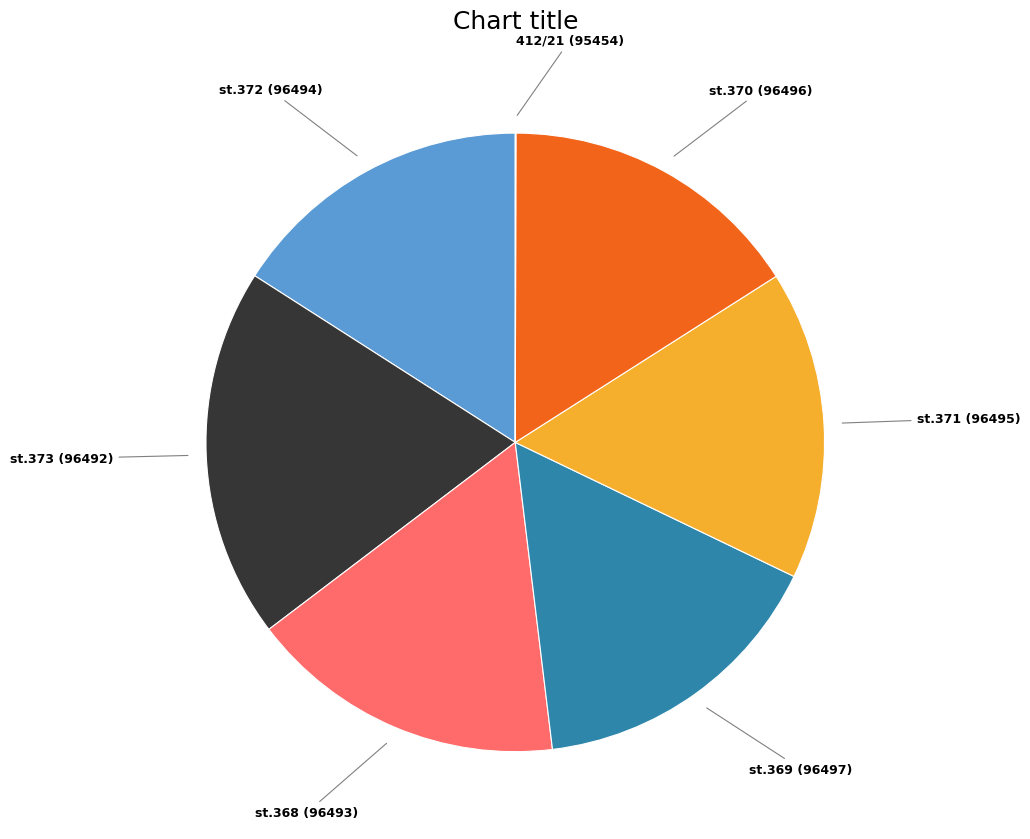

True or false: st.368 (96493) accounts for 17% of the total.

True